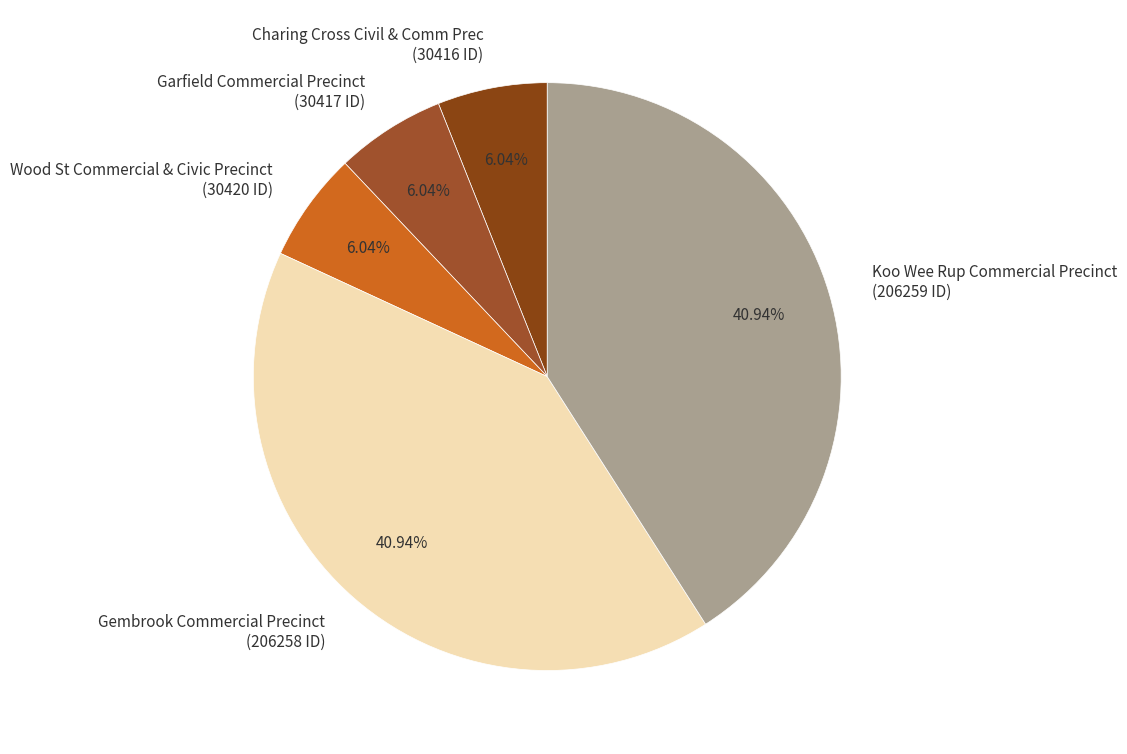

To the nearest percent, what portion does Charing Cross Civil & Comm Prec represent?

6%